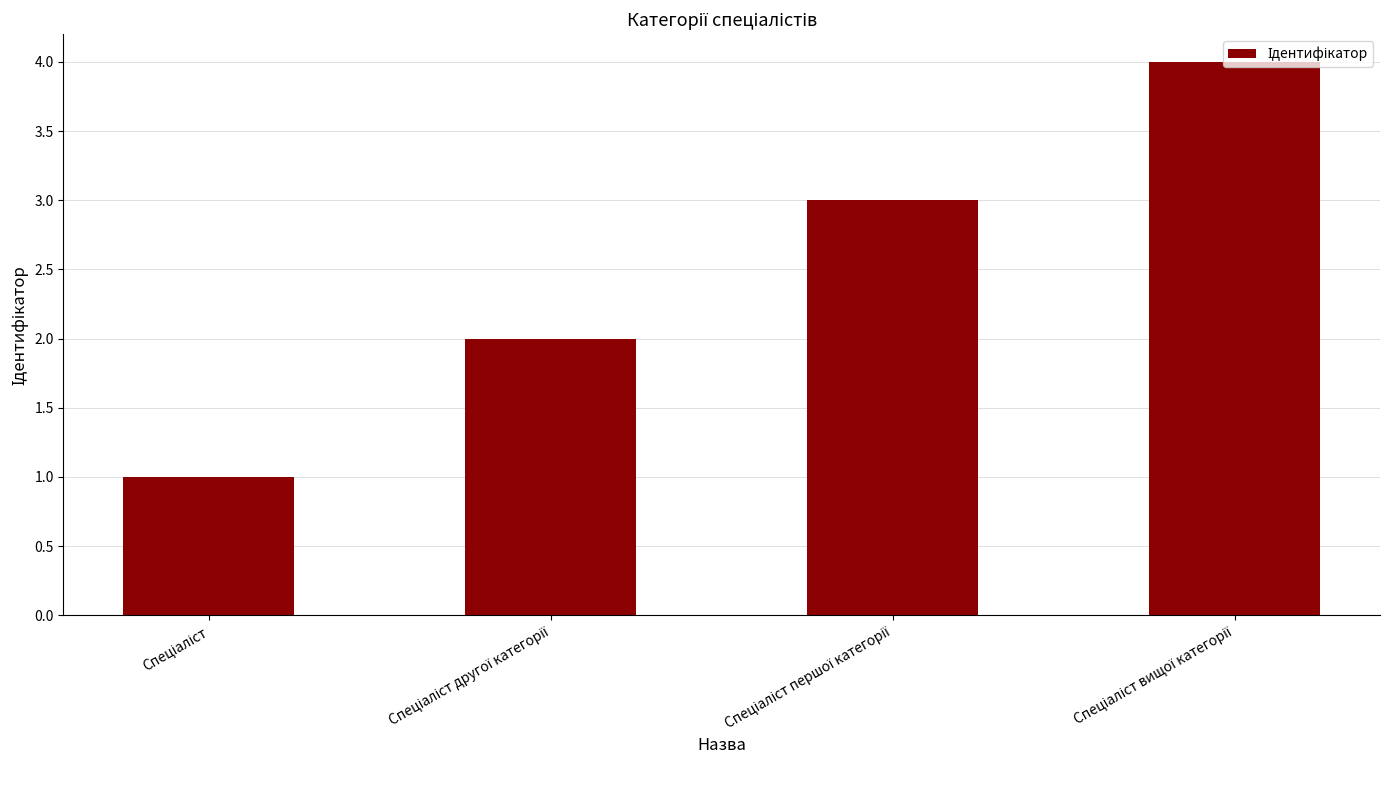

What is the smallest value displayed?

1